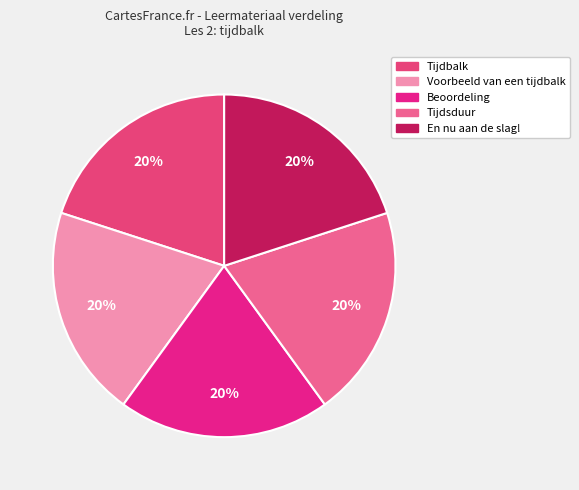

Is there any slice that represents more than half of the pie?

No